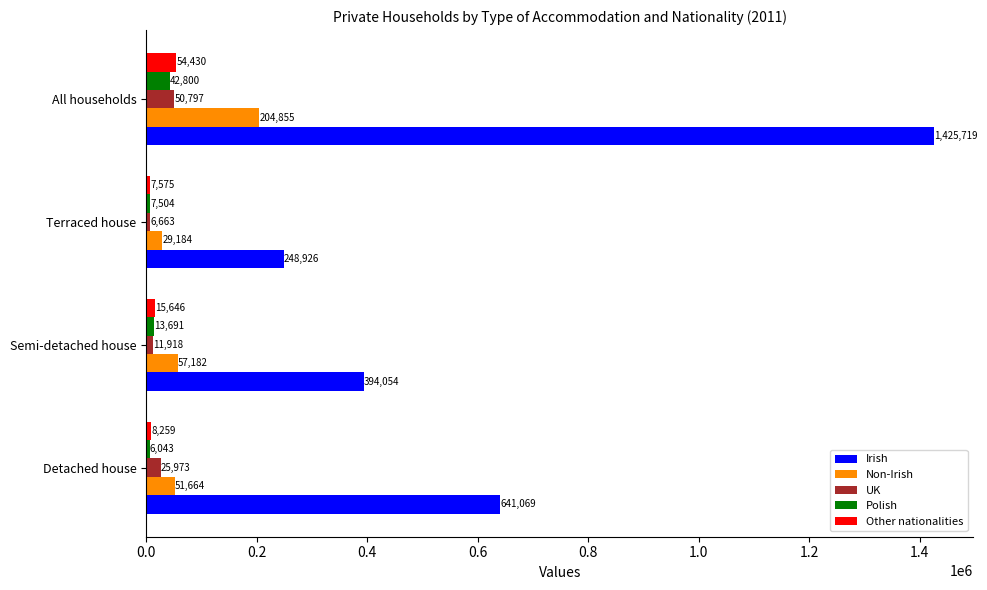

What is the sum of all Irish values?

2709768